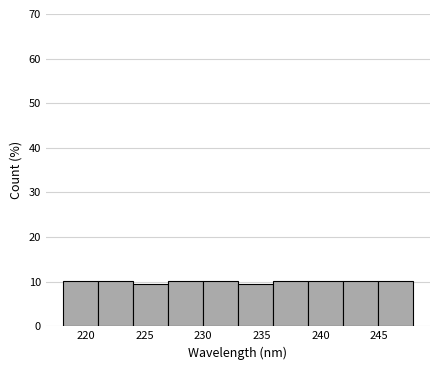

Reading left to right, transcribe this chart: for each bar, give the range it covers on the x-axis and its height. Neither the bar edges nor the heights are printed on the chart, so give them approximately, as read against the axes.

218 to 221: 10
221 to 224: 10
224 to 227: 9
227 to 230: 10
230 to 233: 10
233 to 236: 9
236 to 239: 10
239 to 242: 10
242 to 245: 10
245 to 248: 10